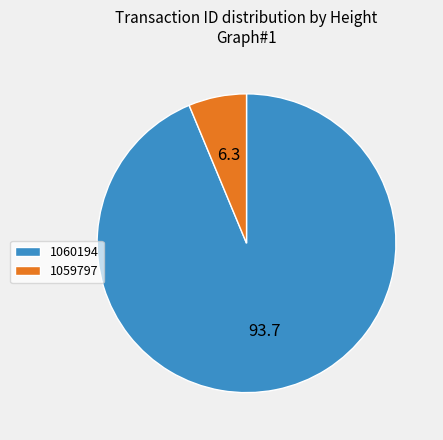

Approximately how many times larger is the value at 1060194 compared to 1059797?

14.9